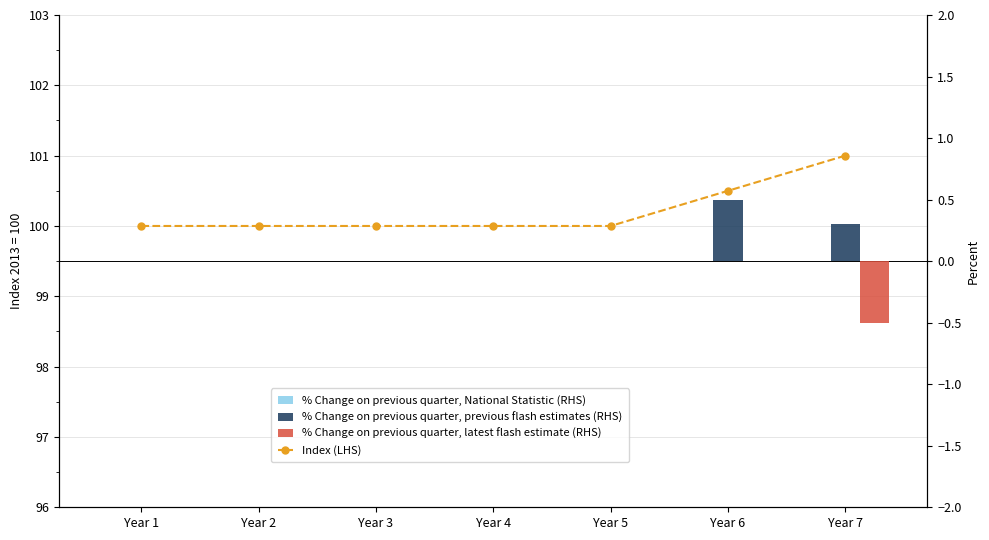

Rank the series by their maximum value, from lowest to highest.

% Change on previous quarter, National Statistic (RHS), % Change on previous quarter, latest flash estimate (RHS), % Change on previous quarter, previous flash estimates (RHS), Index (LHS)